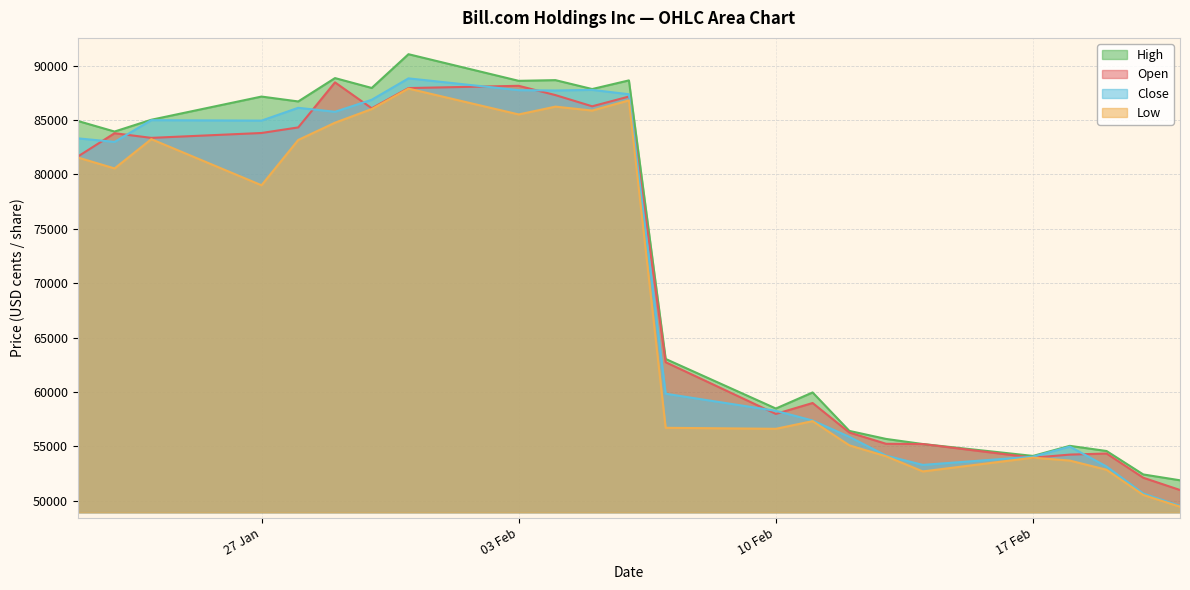

Reading right to left, extract all data points from this chart.

Open: 50982	52111	54337	54237	53955	55208	55230	56267	58981	57977	62731	87154	86258	87288	88141	87934	86075	88458	84317	83804	83355	83783	81638
High: 51875	52413	54568	55042	54115	55208	55678	56415	59951	58473	63030	88639	87844	88663	88599	91047	87944	88852	86704	87153	85020	83938	84910
Low: 49443	50526	52845	53689	53955	52690	54082	55090	57314	56608	56700	86800	85867	86227	85509	87886	86004	84750	83165	78999	83237	80545	81551
Close: 49517	50657	53144	54972	54050	53289	54142	55871	57370	58260	59834	87366	87767	87712	87742	88825	86858	85753	86119	84941	84982	82985	83312